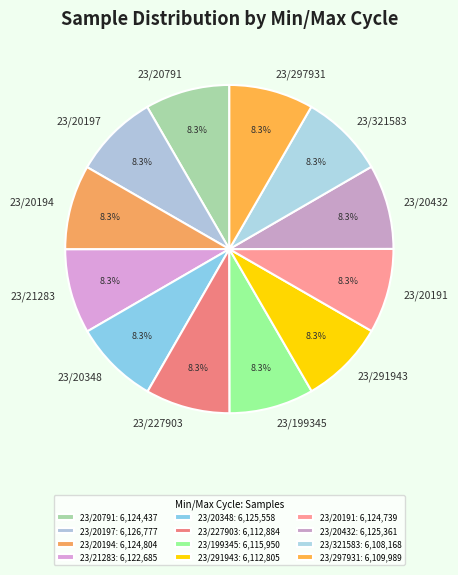

Is there any slice that represents more than half of the pie?

No